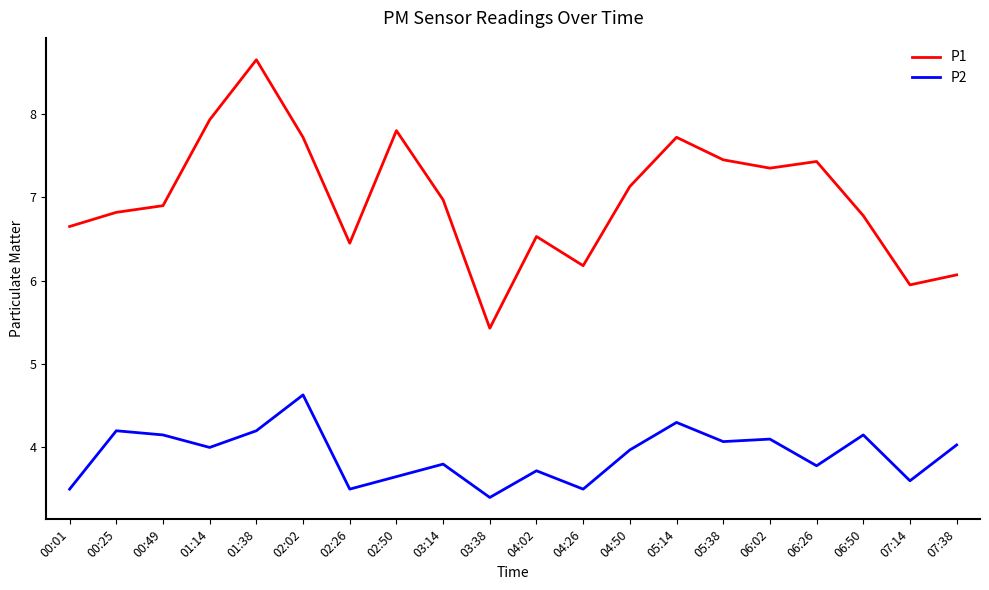

Which series has the largest total across all categories?

P1